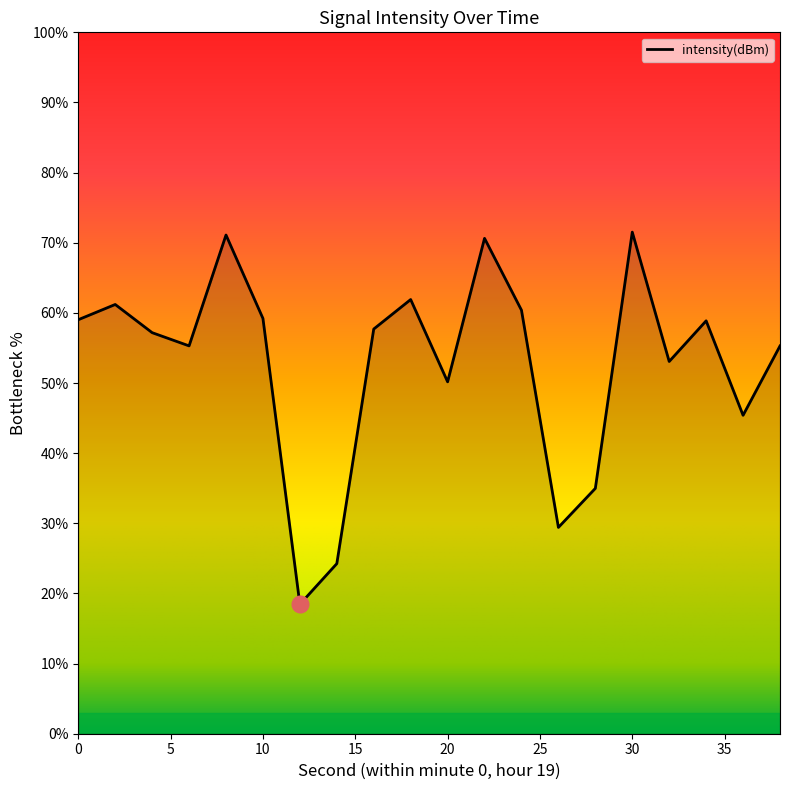

What is the minimum value shown in the chart?

18.5